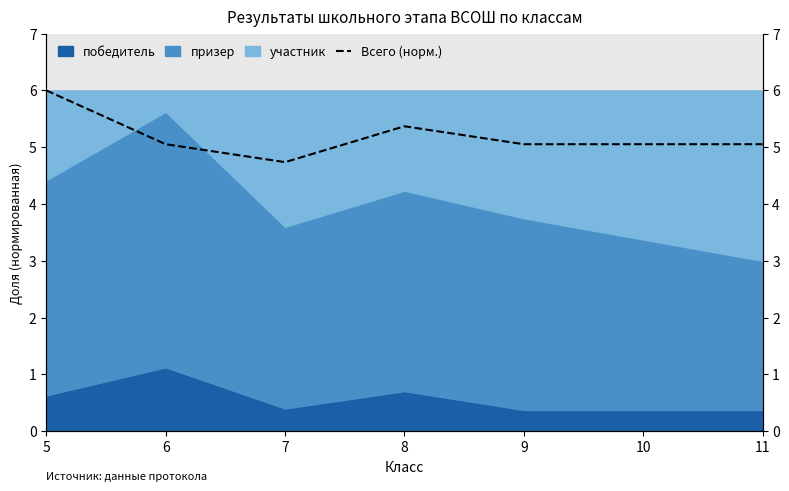

Reading left to right, extract all data points from this chart.

6.0	5.1	4.7	5.4	5.1	5.1	5.1